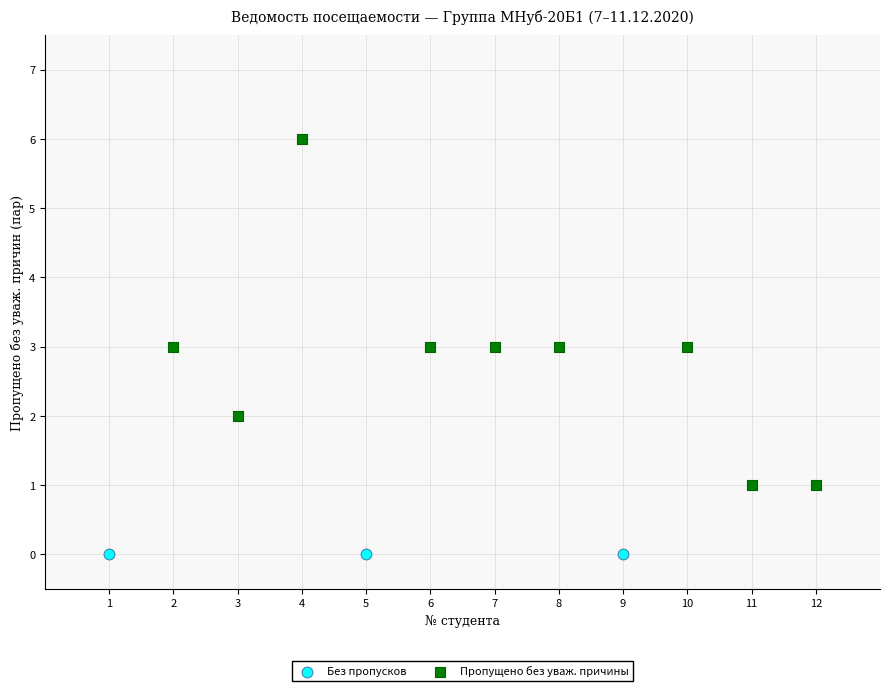

Which series reaches the minimum Y coordinate?

Без пропусков